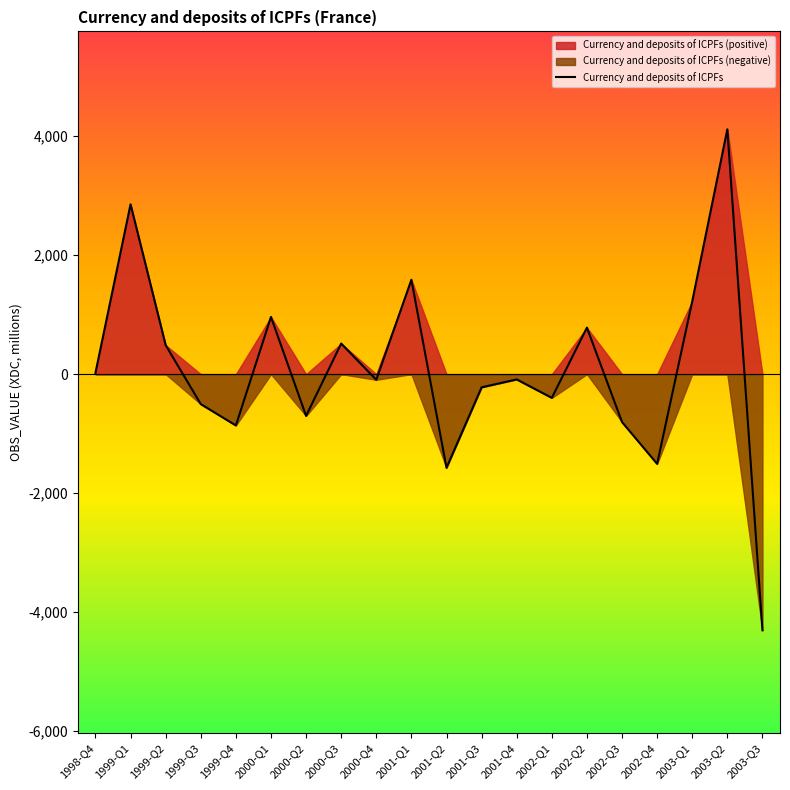

Rank the categories by value from highest to lowest.

2003-Q2, 1999-Q1, 2001-Q1, 2003-Q1, 2000-Q1, 2002-Q2, 2000-Q3, 1999-Q2, 1998-Q4, 2001-Q4, 2000-Q4, 2001-Q3, 2002-Q1, 1999-Q3, 2000-Q2, 2002-Q3, 1999-Q4, 2002-Q4, 2001-Q2, 2003-Q3